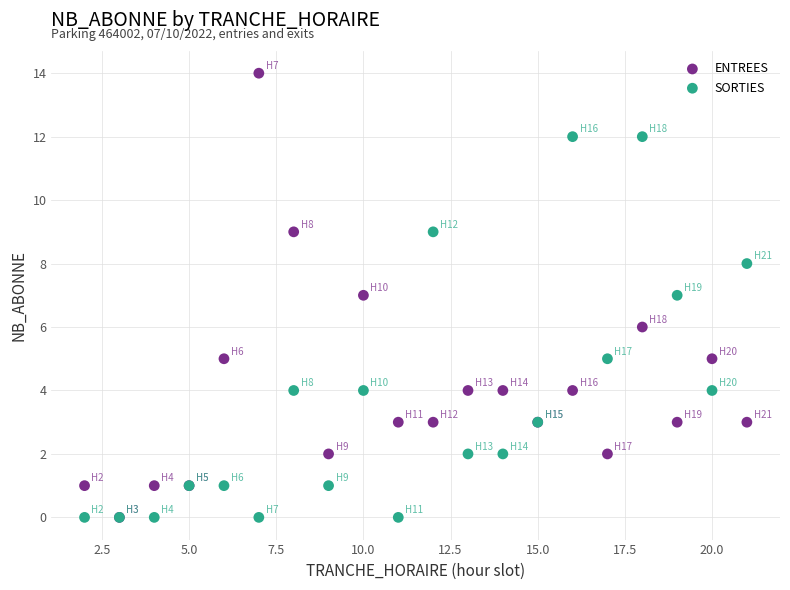

What are all the series names shown in the legend?

ENTREES, SORTIES